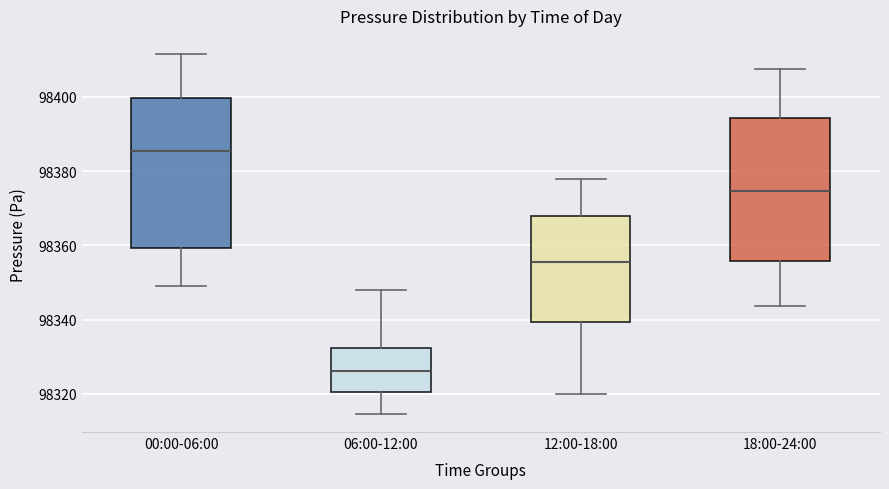

Reading left to right, read every box against the y-axis: the position of its median line, the range the box covers, and the ends of its whiskers. The values are not printed on the chart, so give them approximately, as read against the axis.

00:00-06:00: median 98386, box 98360 to 98400, whiskers 98350 to 98412
06:00-12:00: median 98326, box 98320 to 98332, whiskers 98314 to 98348
12:00-18:00: median 98356, box 98340 to 98368, whiskers 98320 to 98378
18:00-24:00: median 98374, box 98356 to 98394, whiskers 98344 to 98408